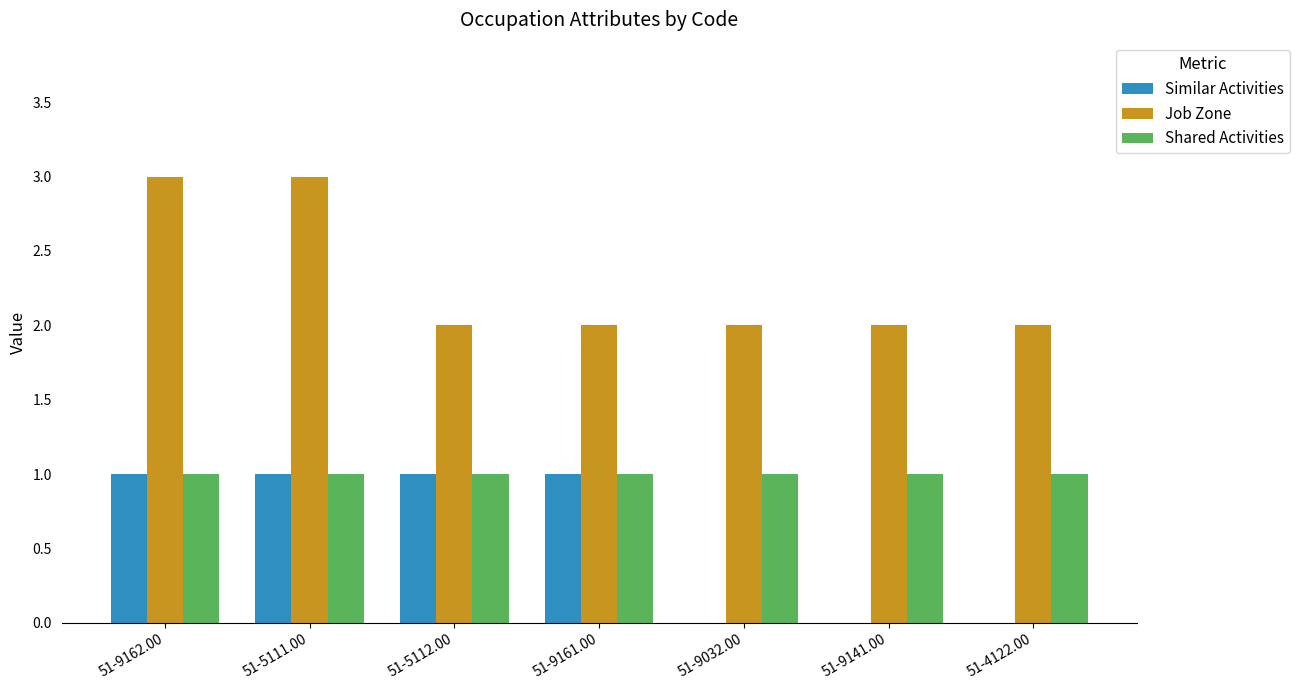

The value of Shared Activities at 51-4122.00 is 0. True or false?

False